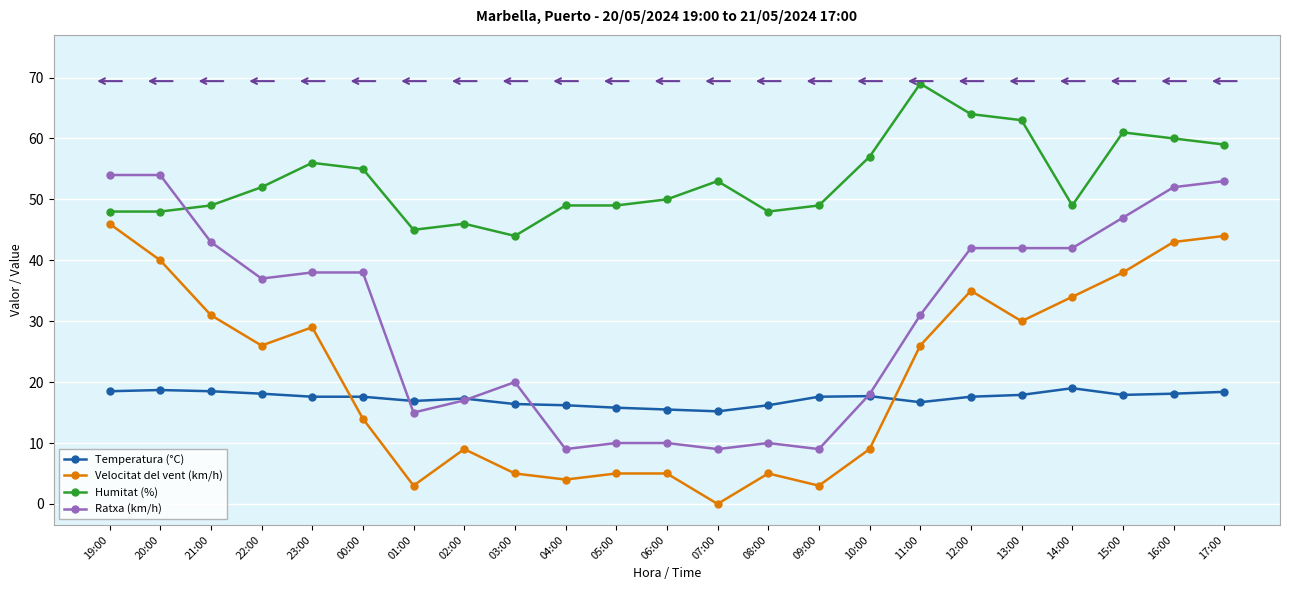

What is the total value across all series at 09:00?

78.6